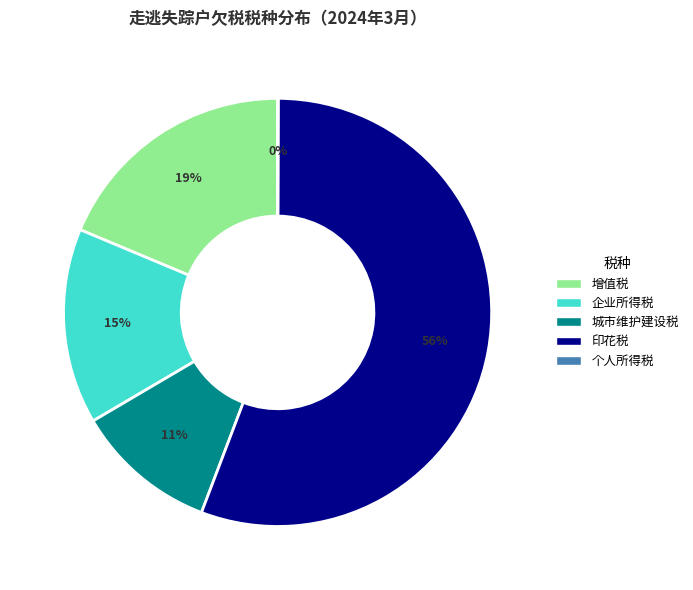

Does any single category account for the majority?

Yes